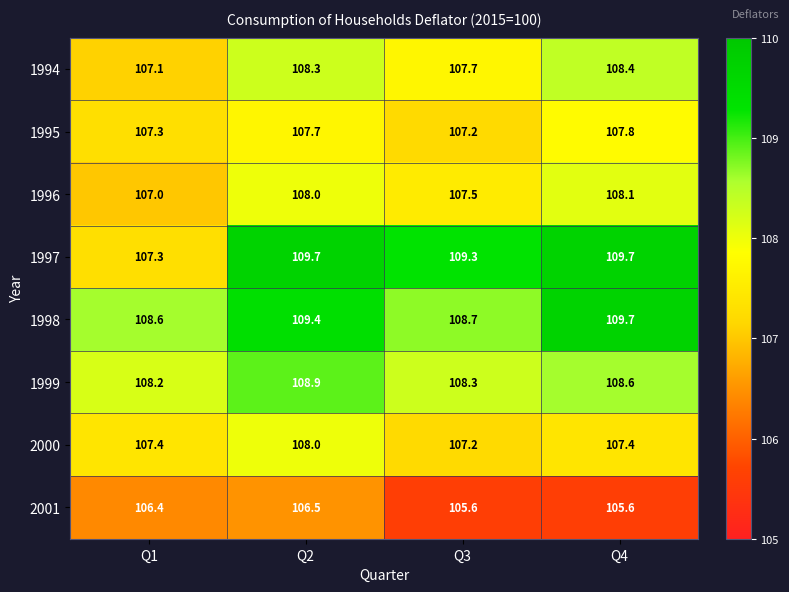

How many distinct data groups are displayed?

8